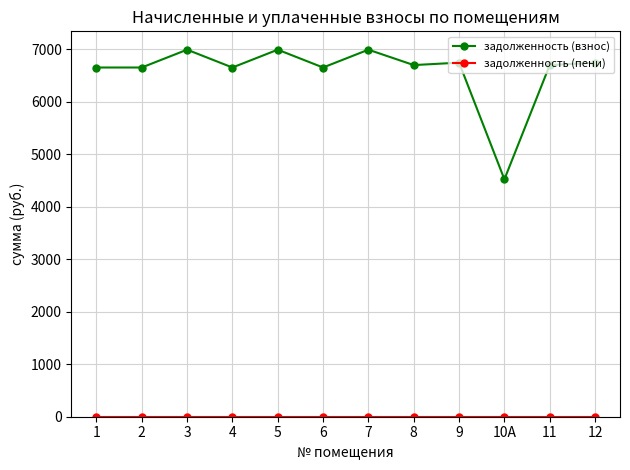

What is the difference between the highest and lowest values at 1?

6656.4